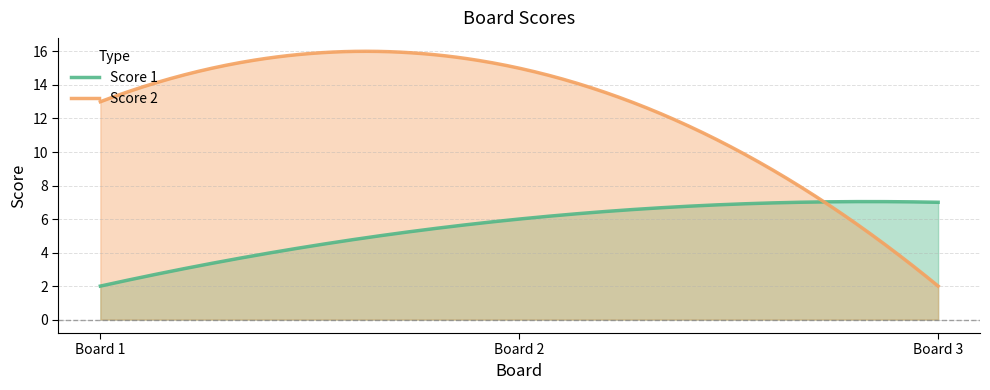

What is the total value across all series at 1?

15